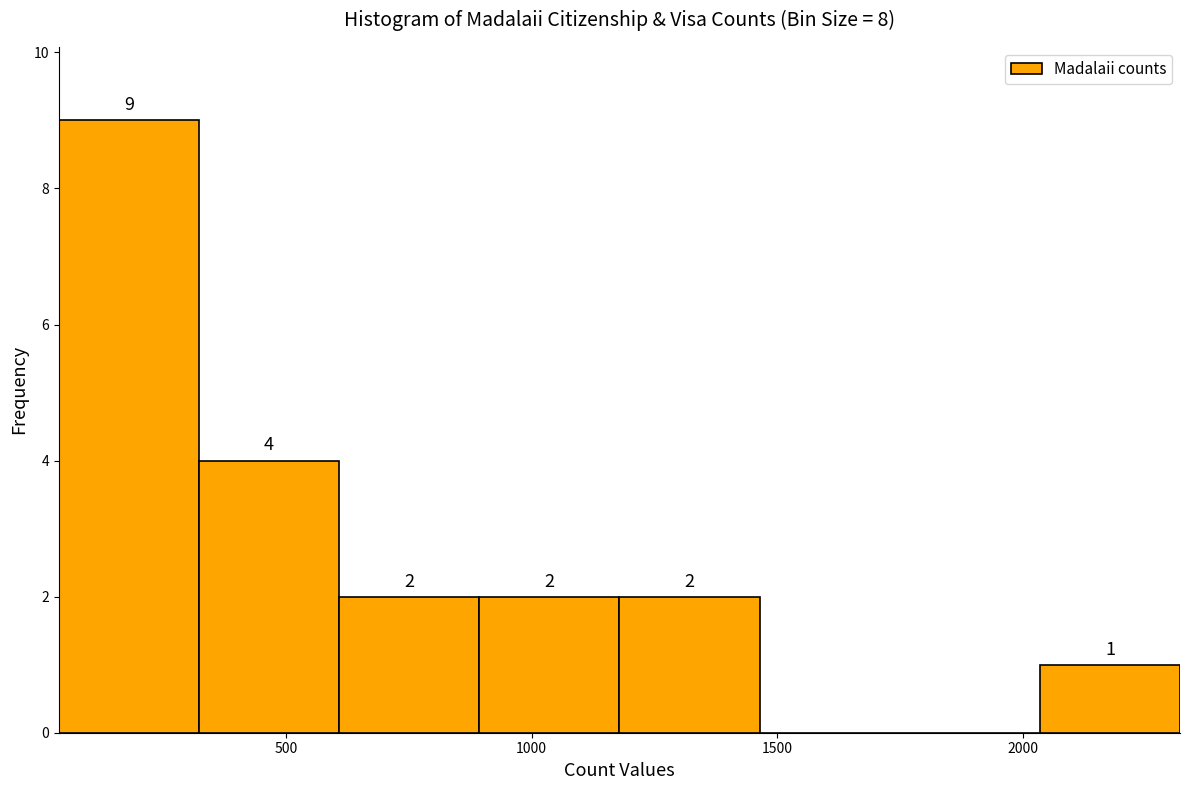

Over which range of the x-axis is the bar tallest?

50 to 300